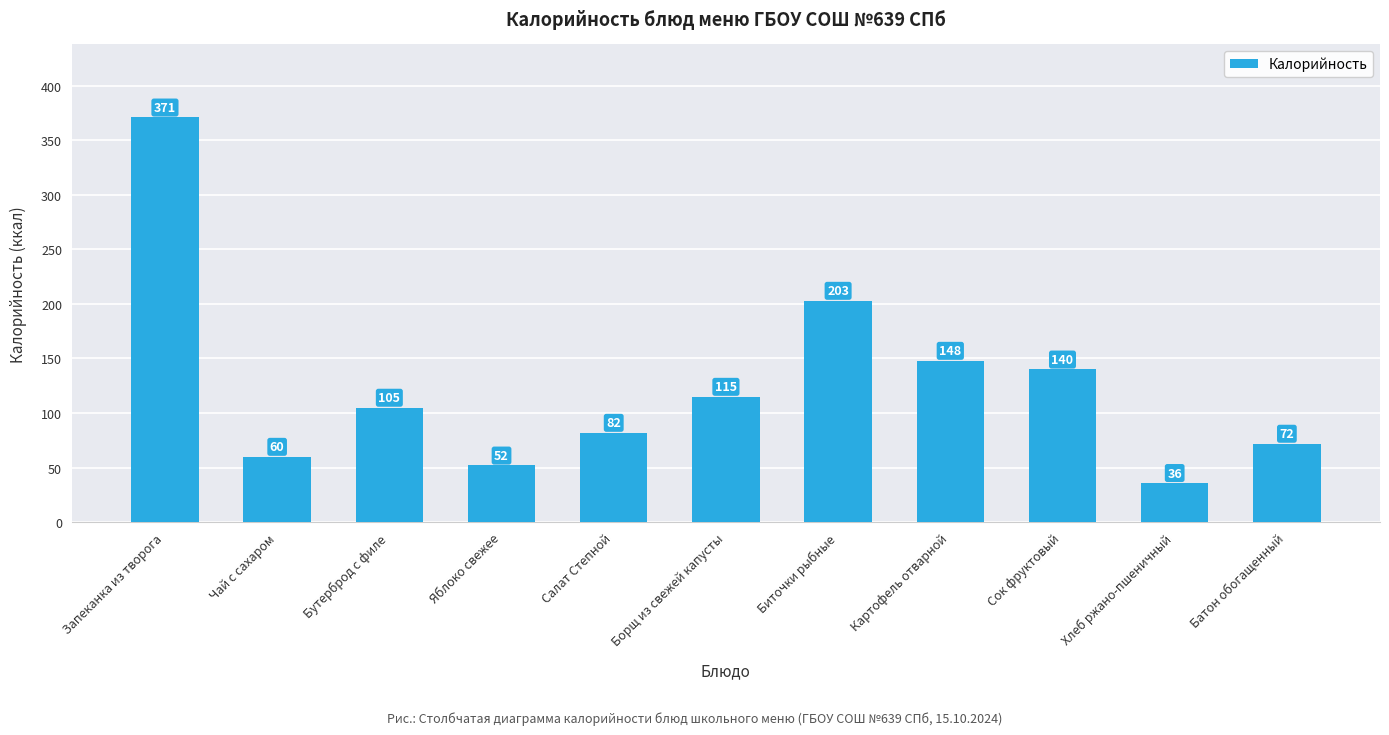

The value at Салат Степной is 19. True or false?

False